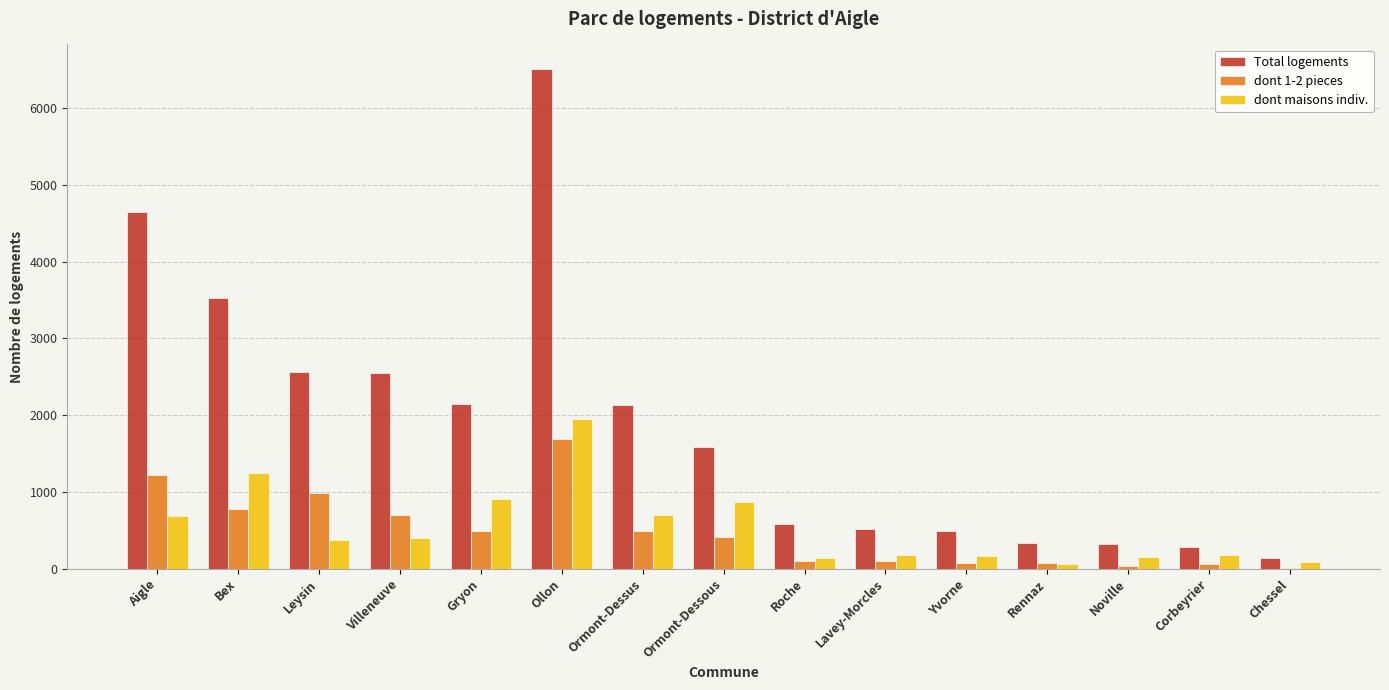

At which category is the sum across all series the highest?

Ollon